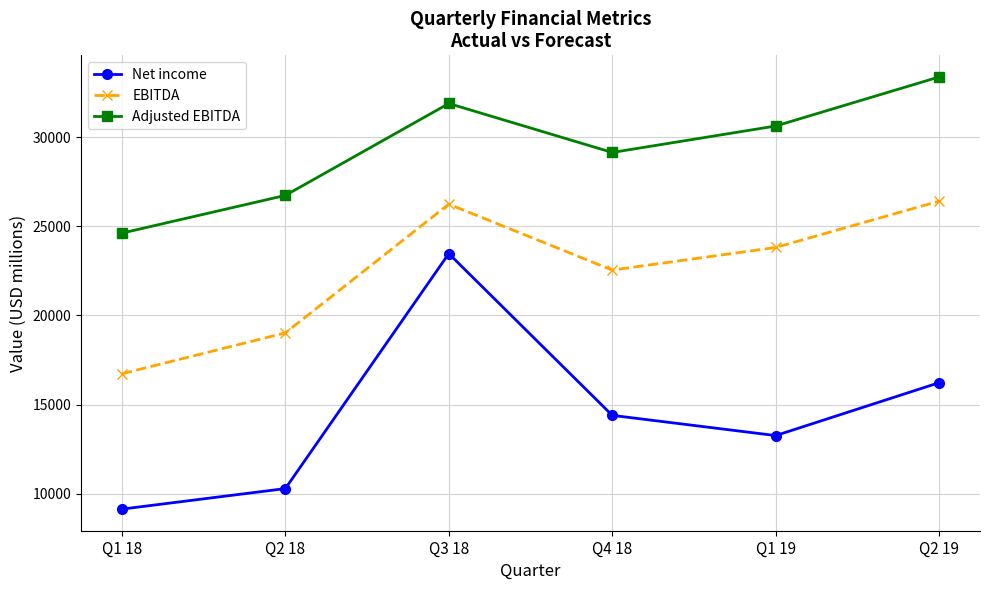

Where is the first local maximum for EBITDA?

Q3 18